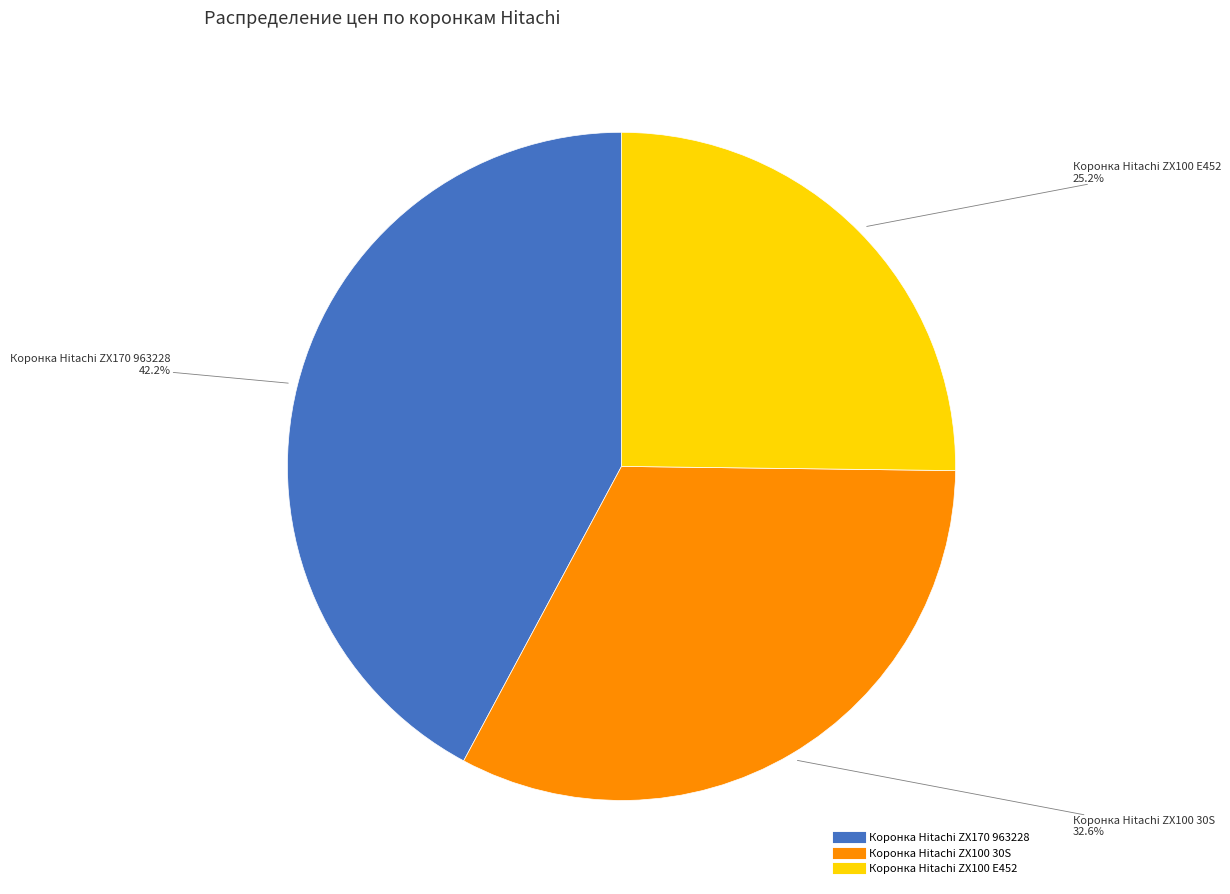

To the nearest percent, what percentage of the pie is Коронка Hitachi ZX100 E452?

25%